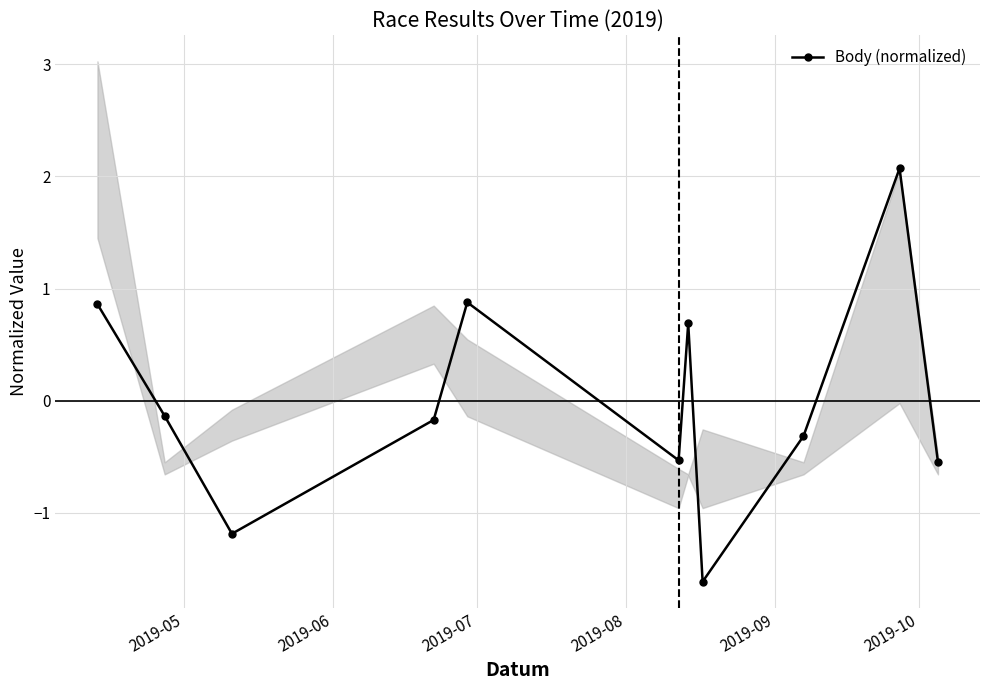

True or false: Body (normalized) has more than 0 interior local peaks.

True